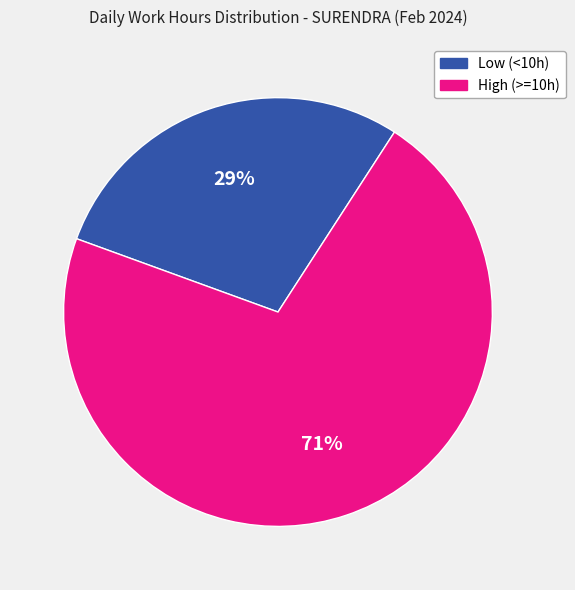

Rank the categories by value from lowest to highest.

Low (<10h), High (>=10h)